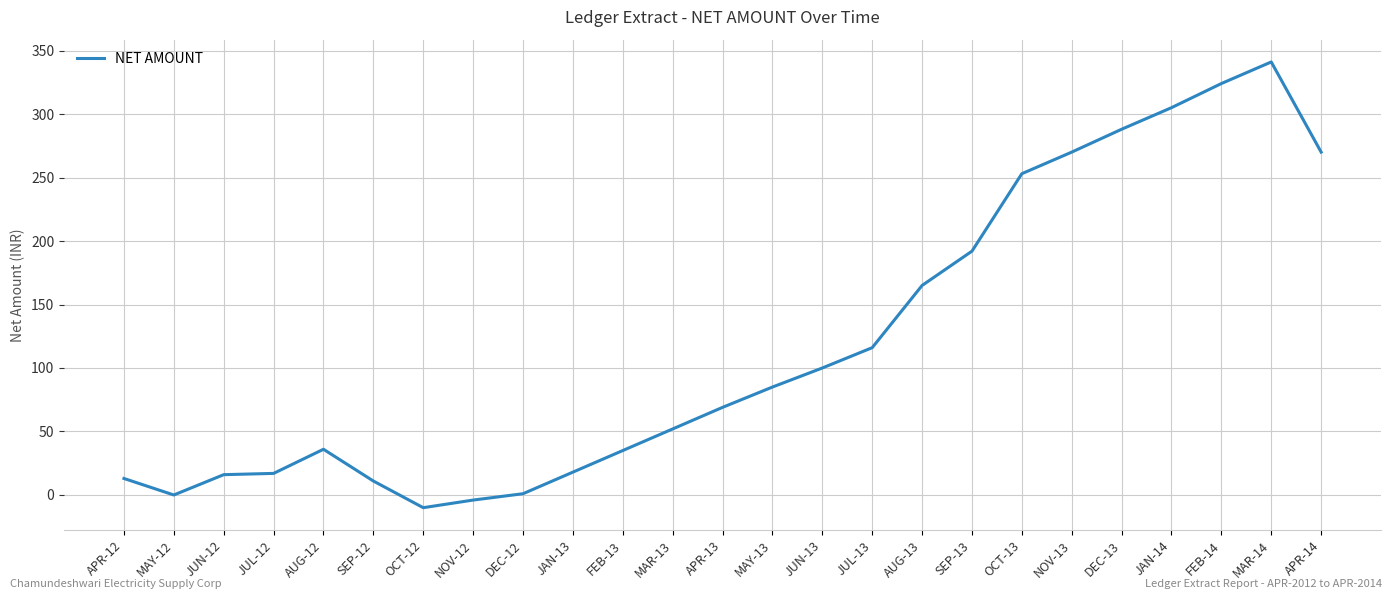

At which category does the chart reach its minimum across all series?

OCT-12